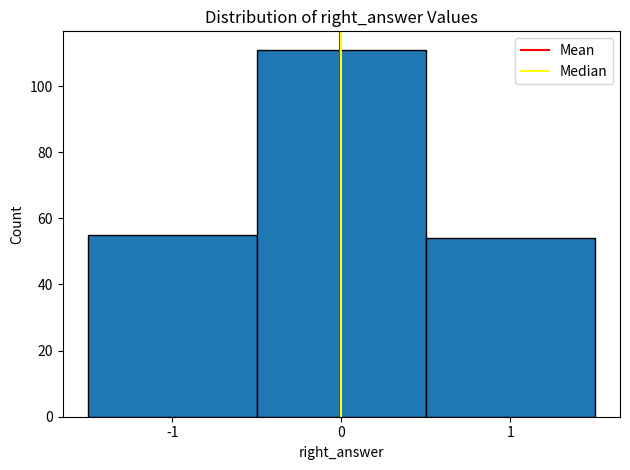

Reading left to right, list every bar in this chart as the range it spans on the x-axis followed by its height. The values are not printed on the chart, so give them approximately, as read against the axis.

-1.5 to -0.5: 56
-0.5 to 0.5: 112
0.5 to 1.5: 54